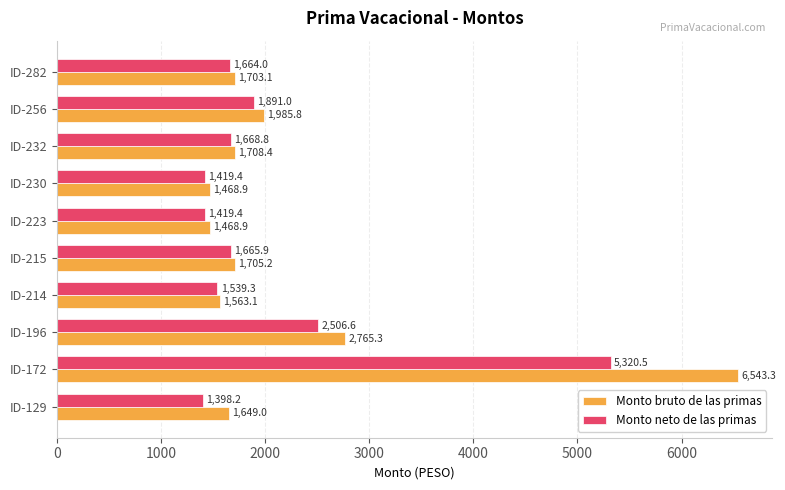

At which category does the chart reach its peak across all series?

ID-172